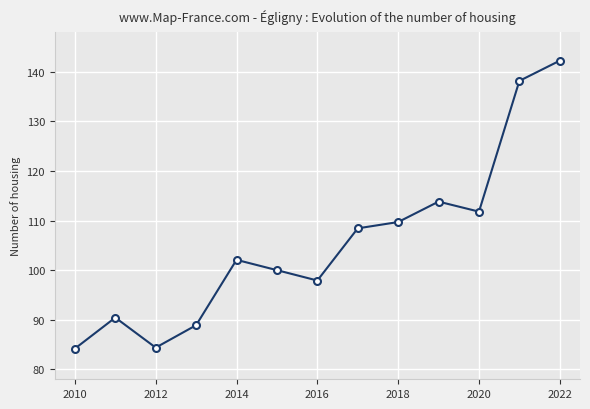

What is the sum of all values?

1372.0